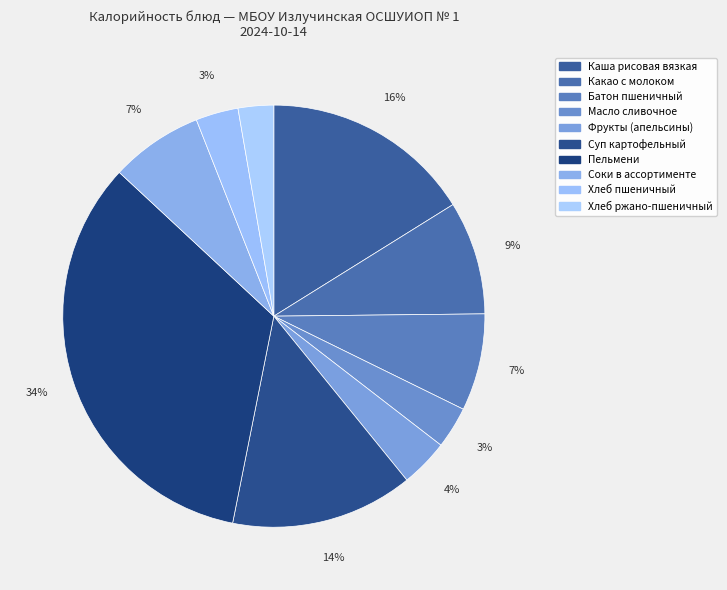

How many slices are in this pie chart?

10